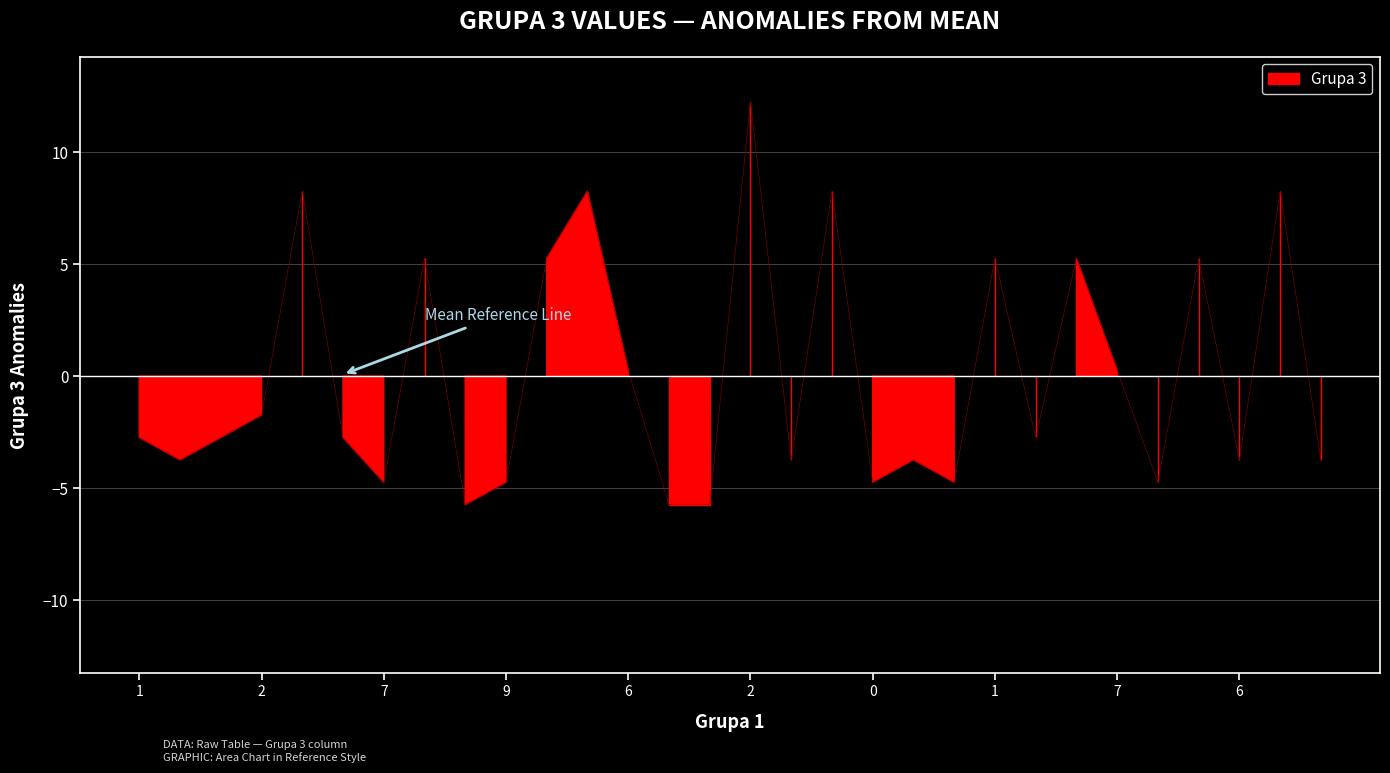

At which label is the value closest to 3?

1